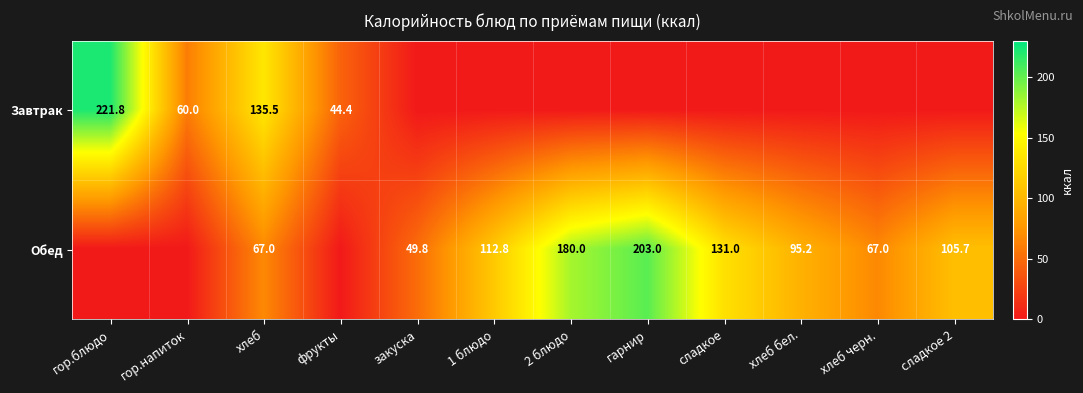

The Обед series shows 67.0 at хлеб. True or false?

True